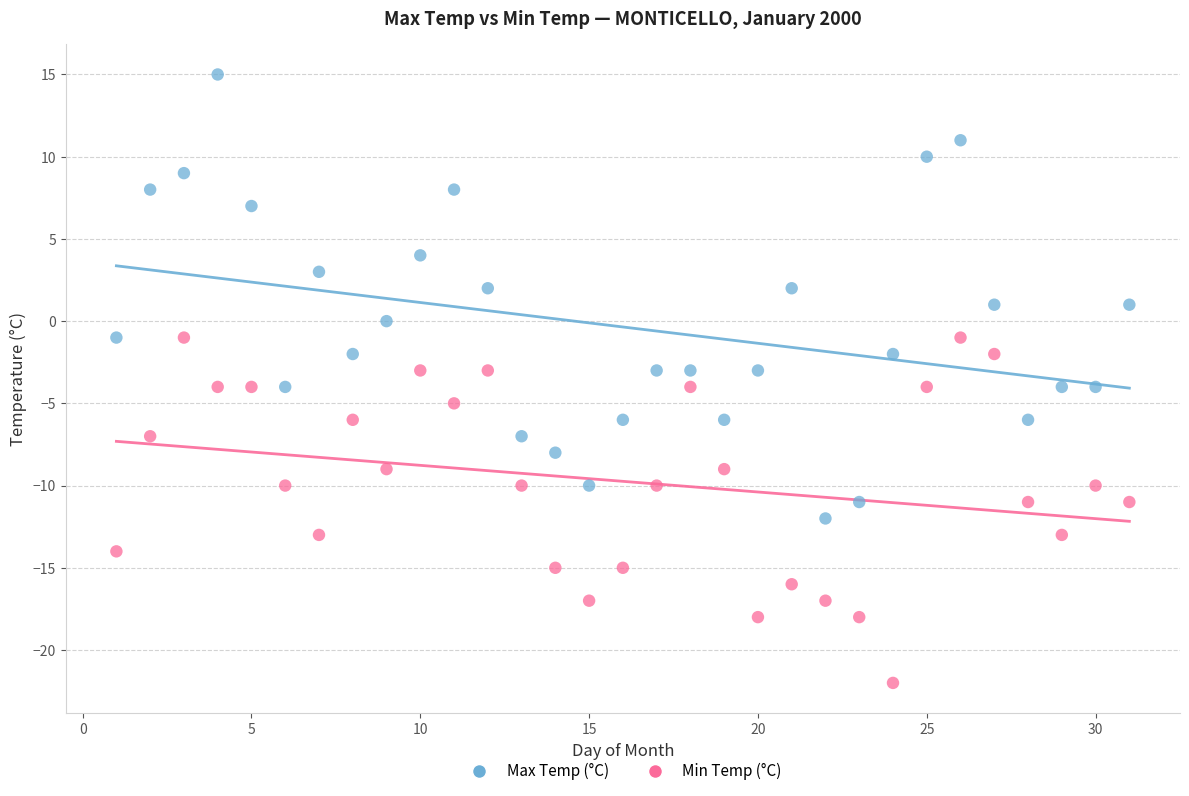

Across all data points, what is the range of X values (max minus min)?

30